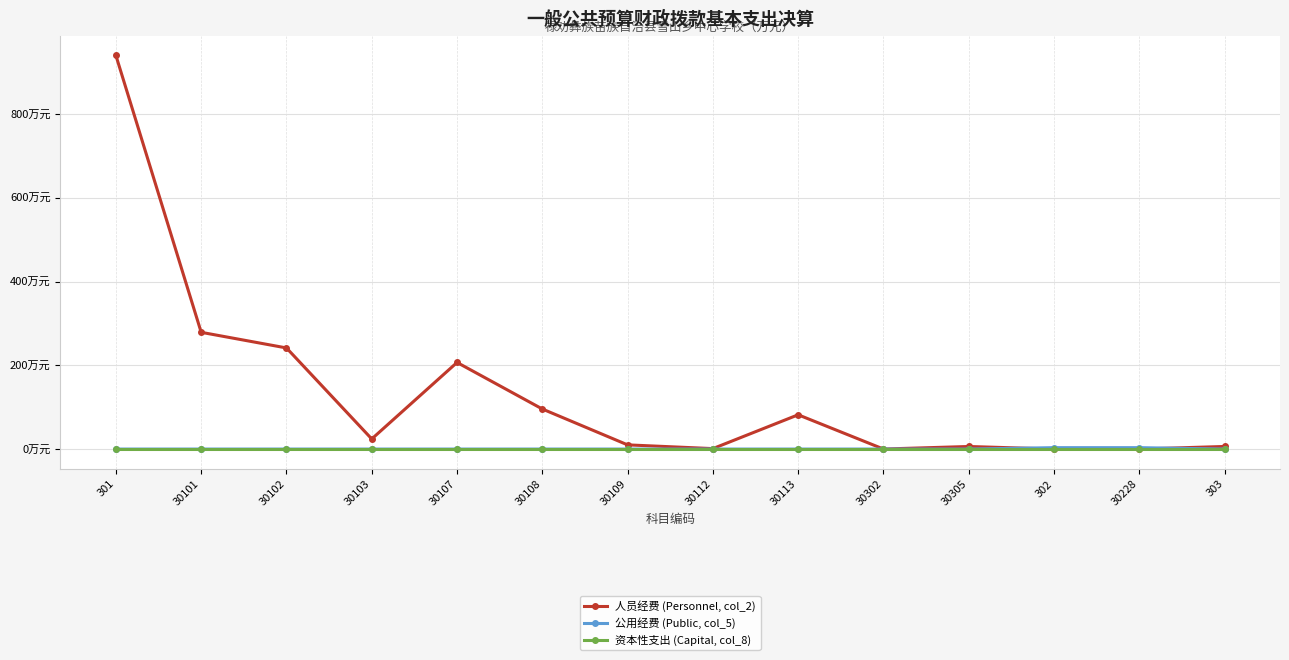

Where is 资本性支出 (Capital, col_8) nearest to the value 0?

301